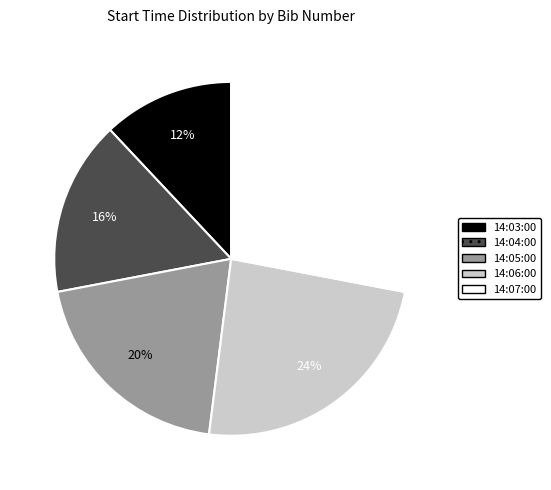

What percentage is the 14:06:00 slice, to the nearest percent?

24%